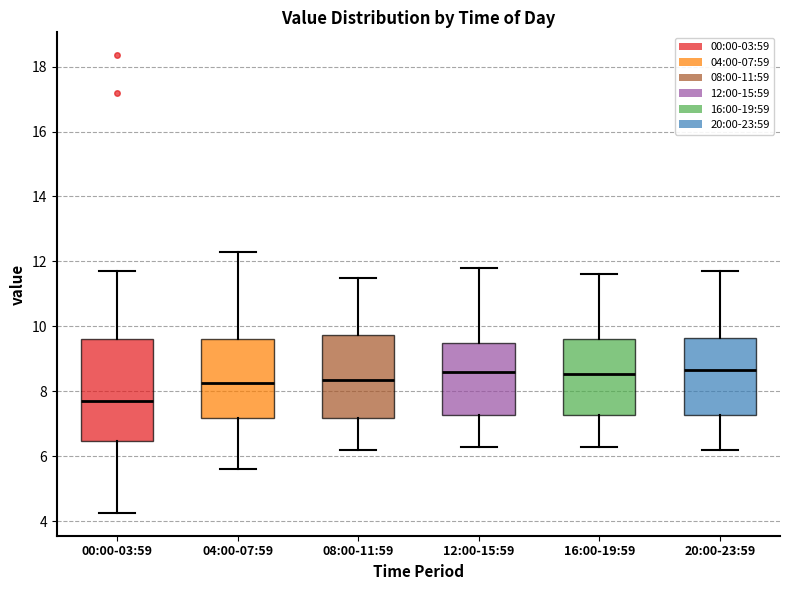

Which box has the lowest median line?

00:00-03:59